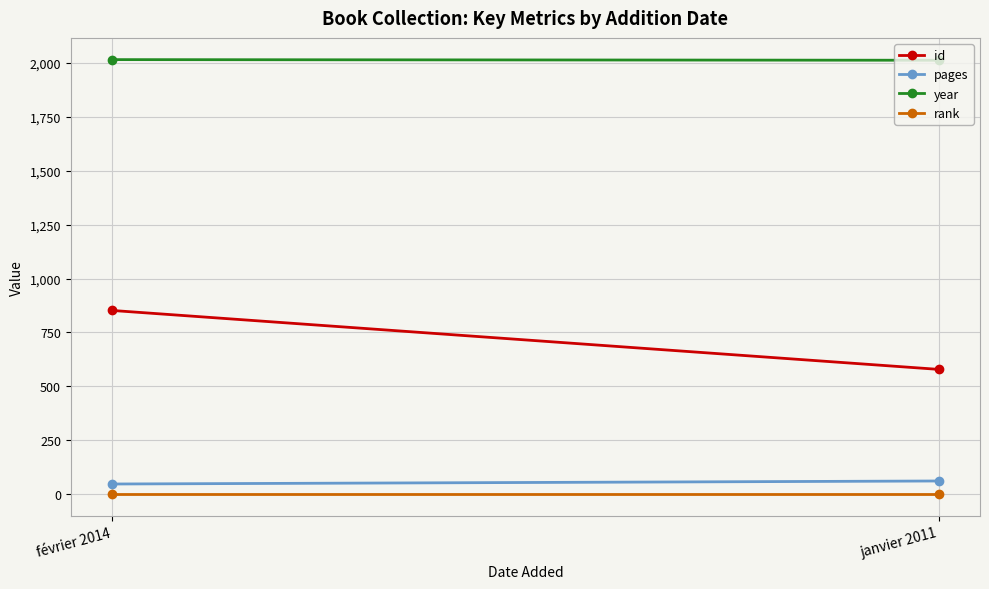

How many data points does each series have?

2